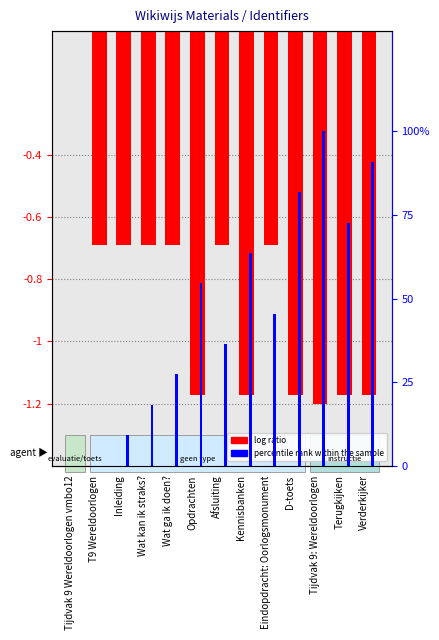

Reading left to right, transcribe all the data shown in this chart.

log ratio: 0.0	-0.7	-0.7	-0.7	-0.7	-1.2	-0.7	-1.2	-0.7	-1.2	-1.2	-1.2	-1.2
percentile rank within the sample: 0.0	0.0	9.1	18.2	27.3	54.5	36.4	63.6	45.5	81.8	100.0	72.7	90.9